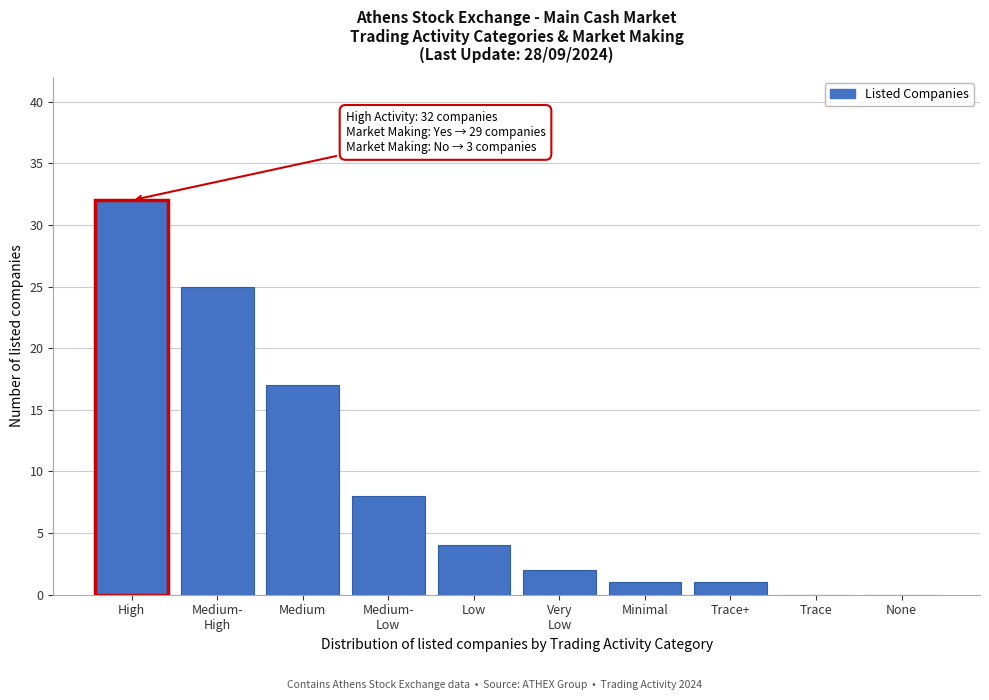

What is the greatest value displayed?

32